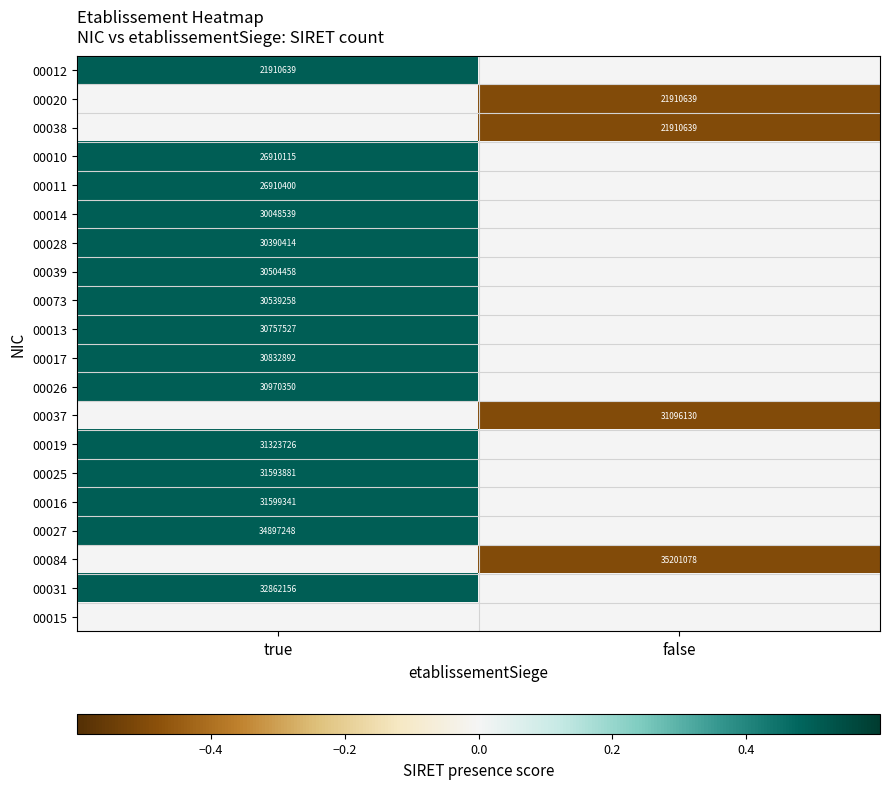

What is the difference between the highest and lowest values at true?

0.5